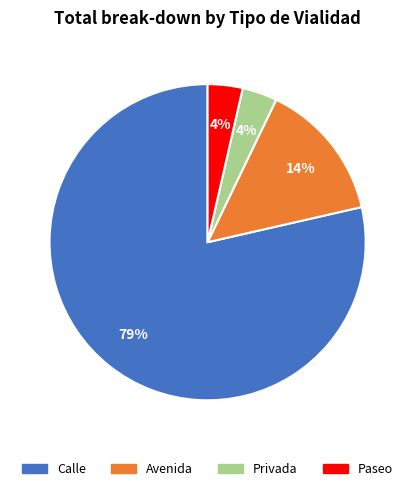

Count the number of slices in the pie.

4